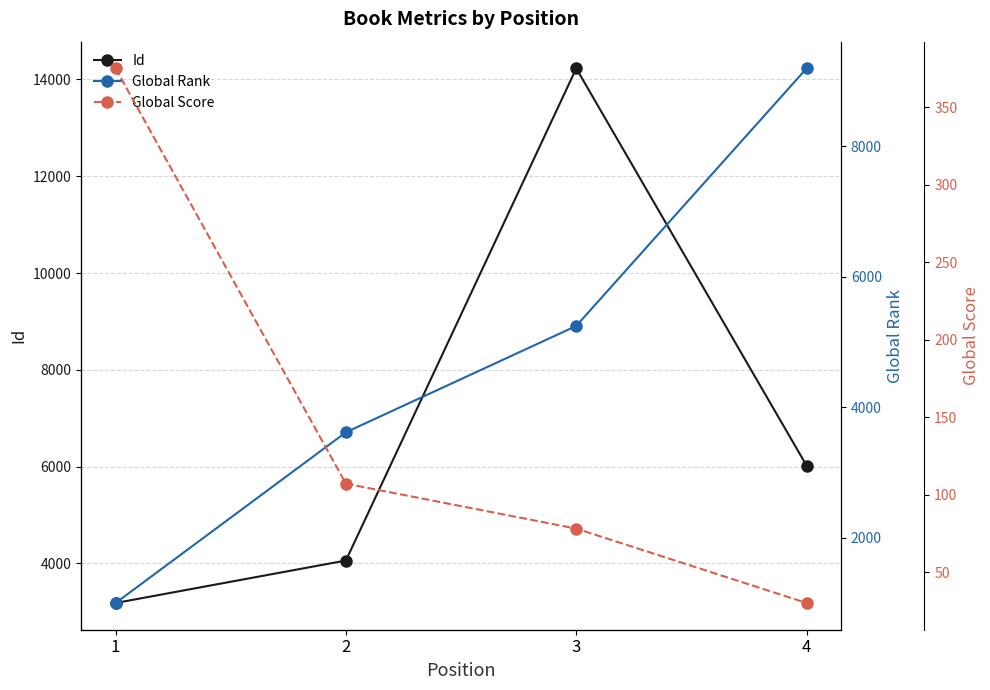

What are all the series names shown in the legend?

Id, Global Rank, Global Score